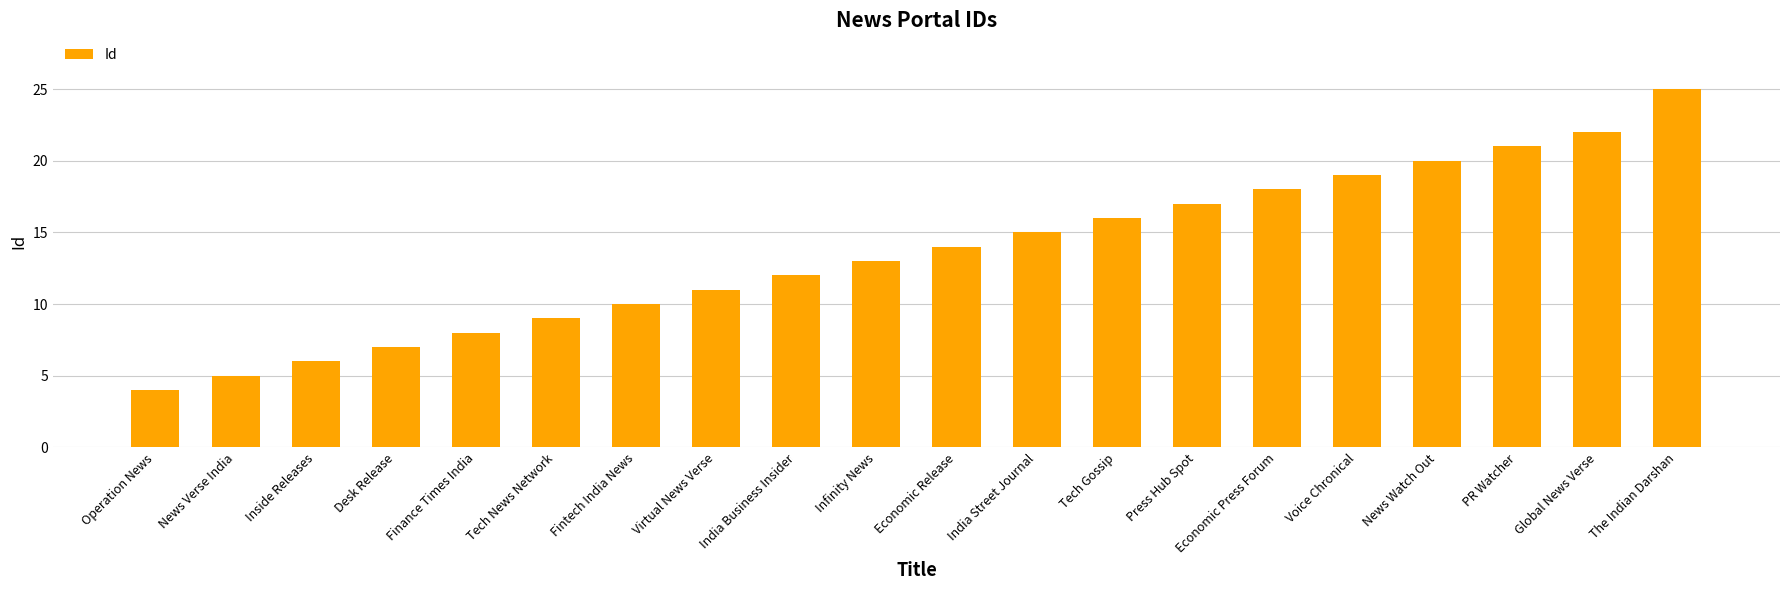

Reading left to right, list all the values displayed in this chart.

Operation News=4	News Verse India=5	Inside Releases=6	Desk Release=7	Finance Times India=8	Tech News Network=9	Fintech India News=10	Virtual News Verse=11	India Business Insider=12	Infinity News=13	Economic Release=14	India Street Journal=15	Tech Gossip=16	Press Hub Spot=17	Economic Press Forum=18	Voice Chronical=19	News Watch Out=20	PR Watcher=21	Global News Verse=22	The Indian Darshan=25